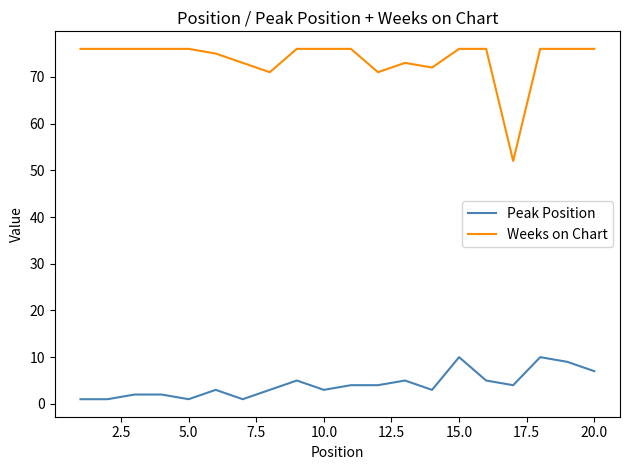

What is the highest value of the Weeks on Chart series?

76